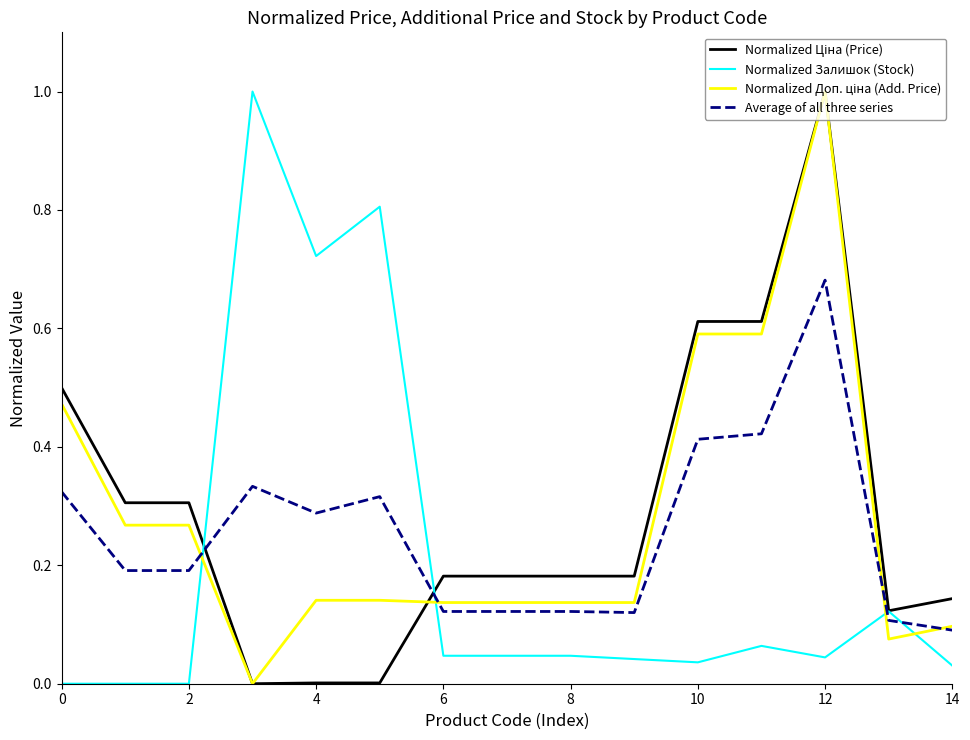

What is the maximum value shown in the chart?

1.0